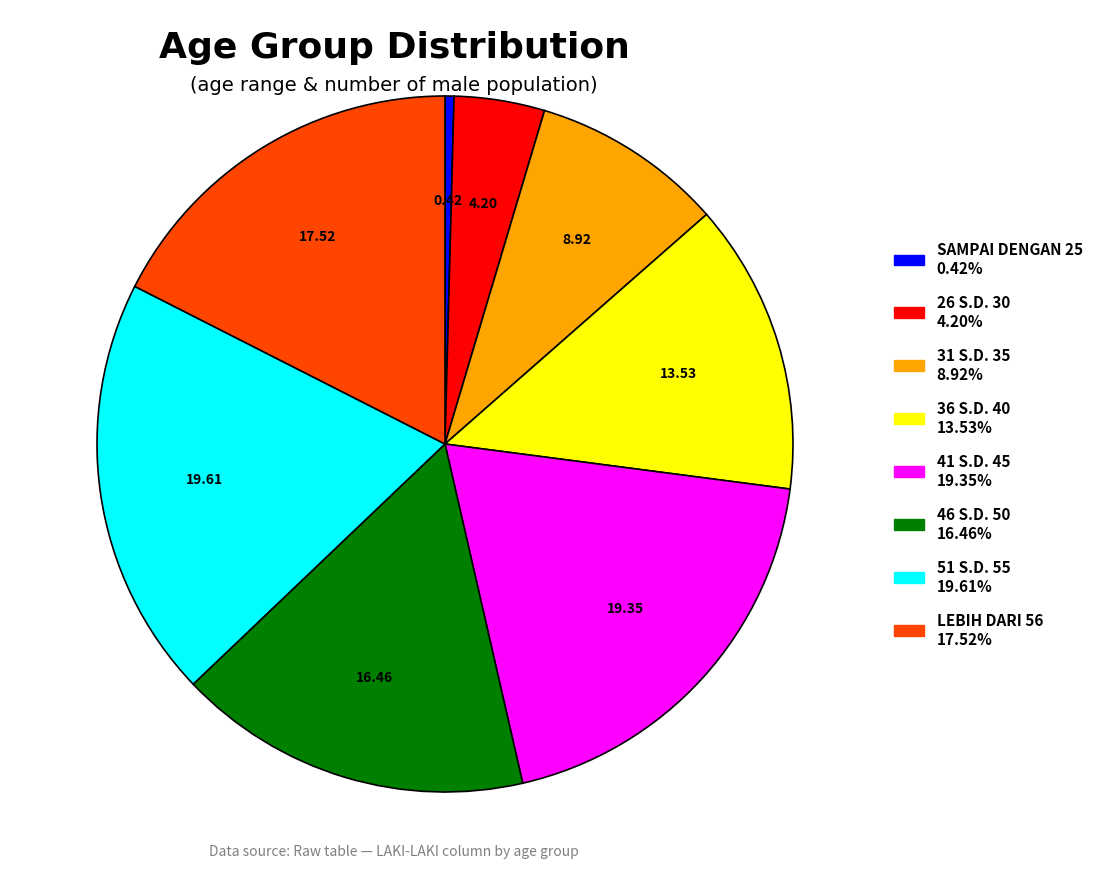

Which category has the smallest portion of the pie?

SAMPAI DENGAN 25